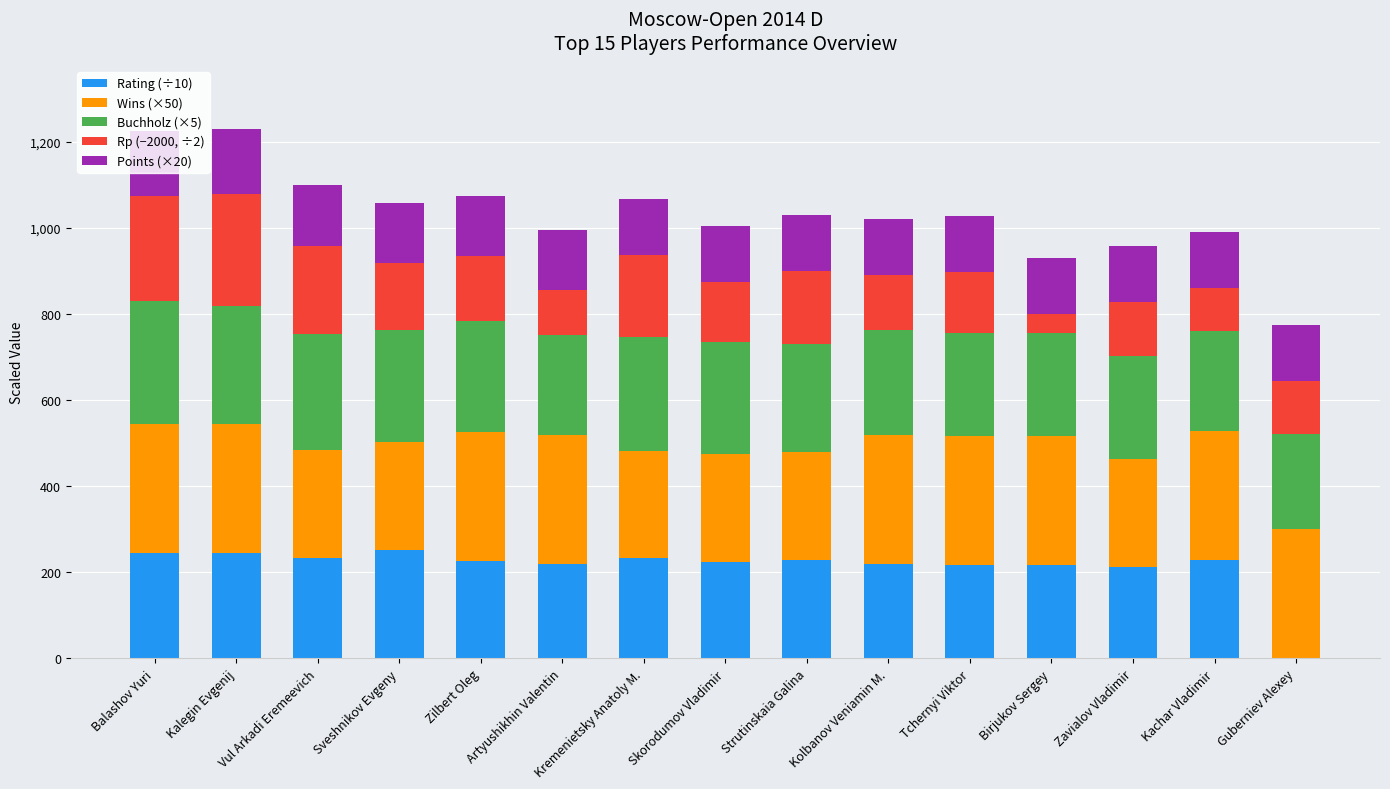

What is the highest value of the Rating (÷10) series?

252.8